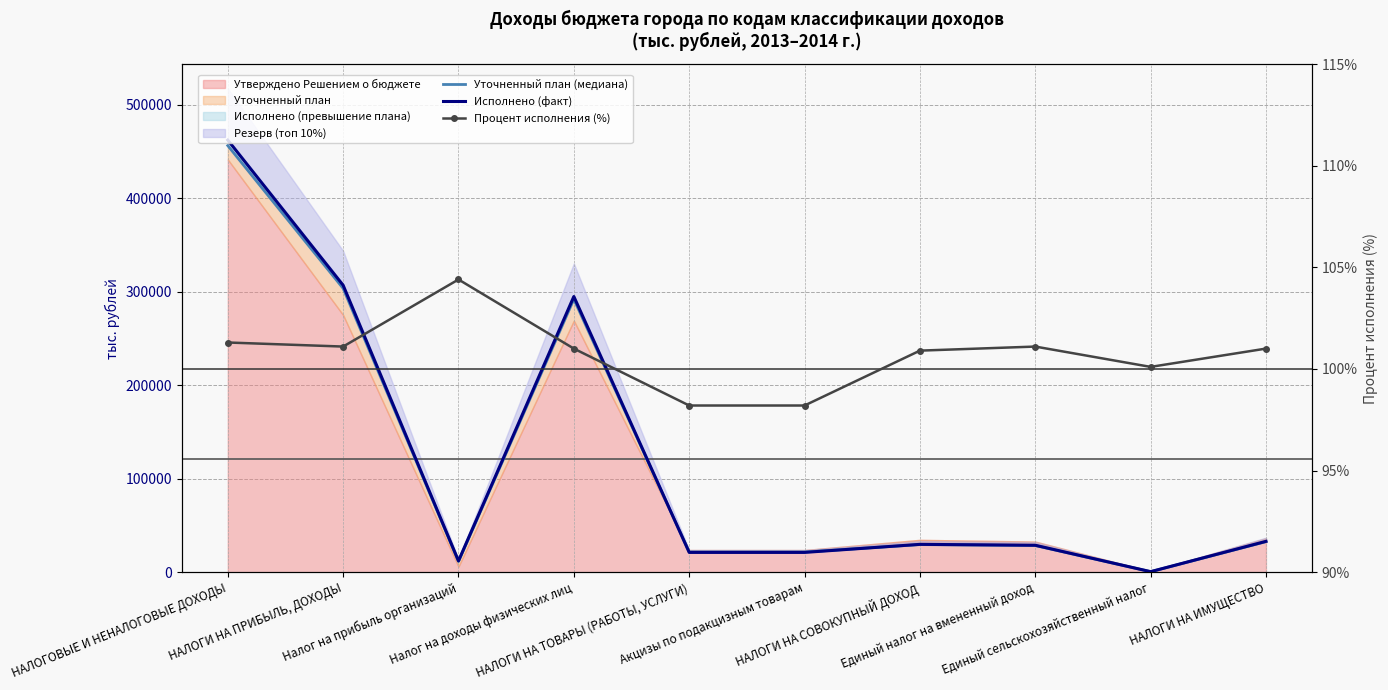

Where does the Процент исполнения (%) series first go above 101?

НАЛОГОВЫЕ И НЕНАЛОГОВЫЕ ДОХОДЫ